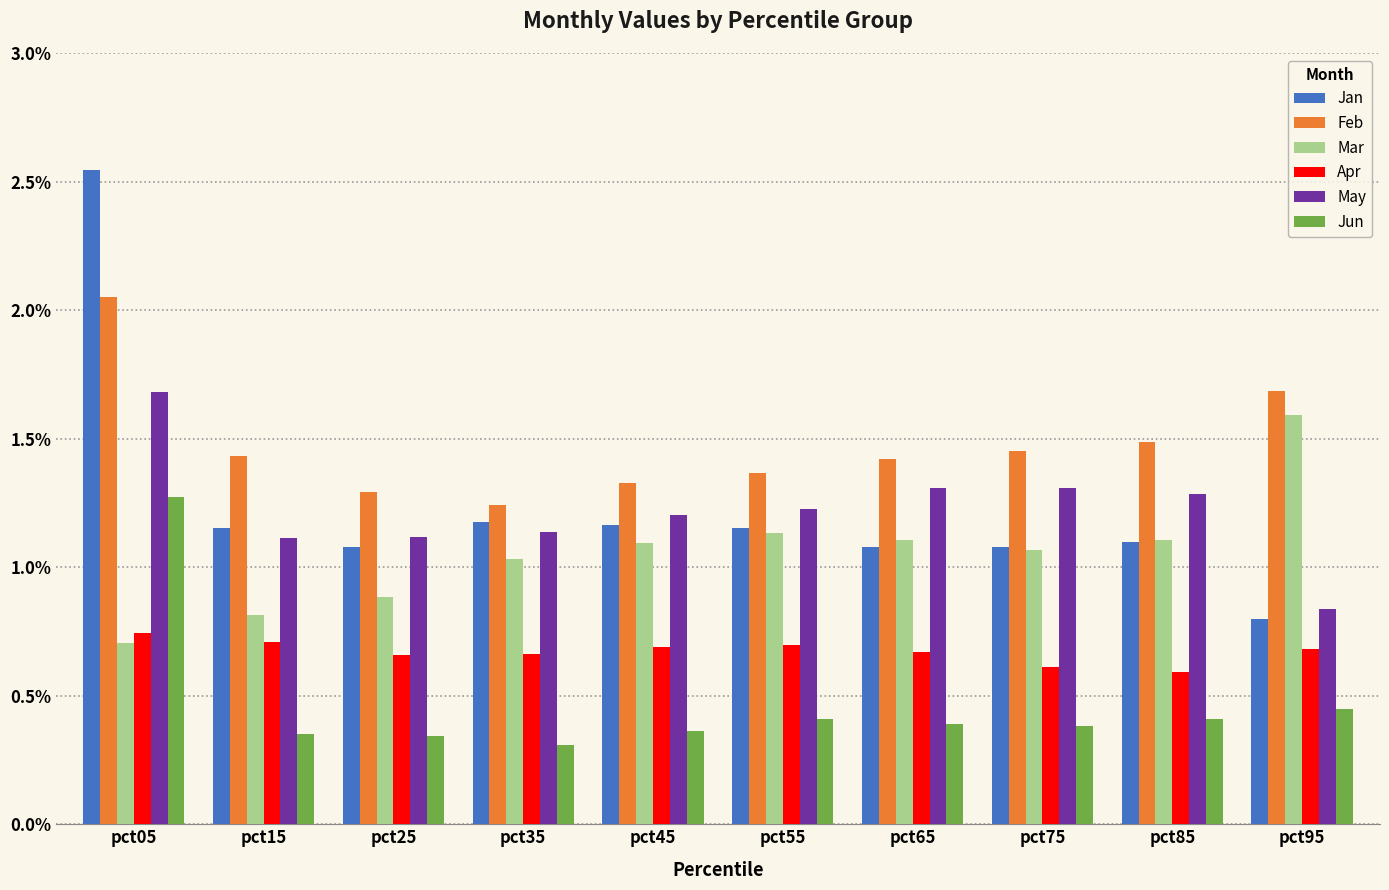

Between pct45 and pct85, which series saw the biggest shift?

Feb